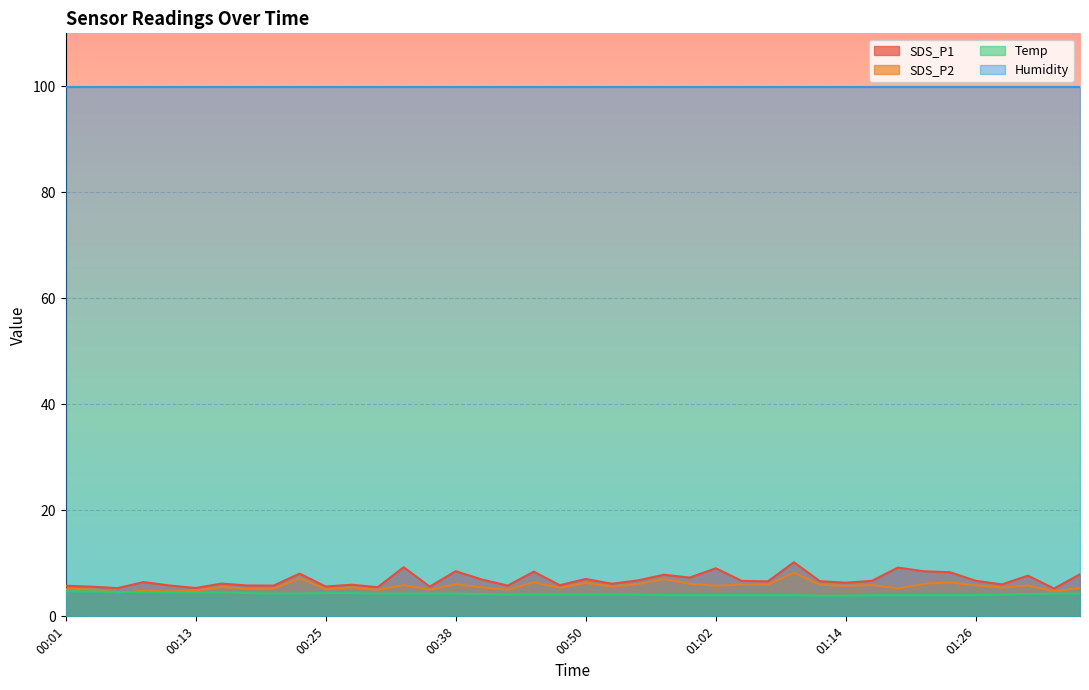

List the series in order of their peak value, lowest first.

Temp, SDS_P2, SDS_P1, Humidity